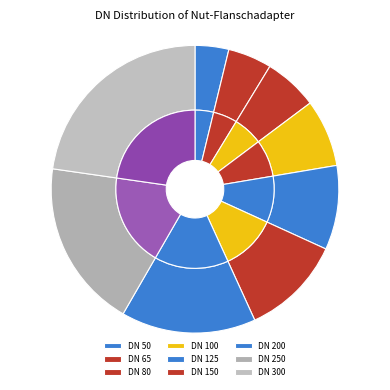

Is it true that DN 125 is 17% of the pie?

False